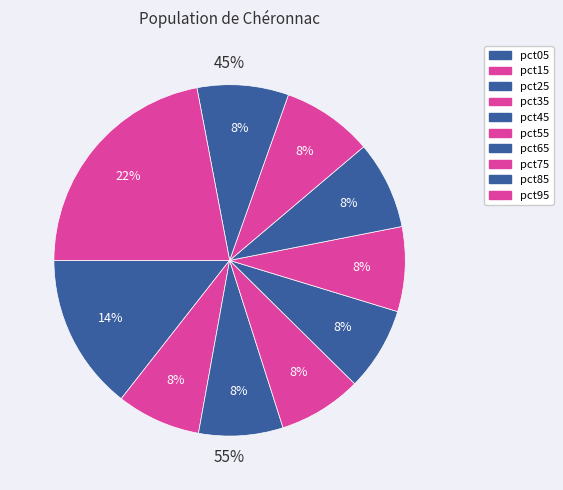

Between pct35 and pct05, which is larger?

pct05